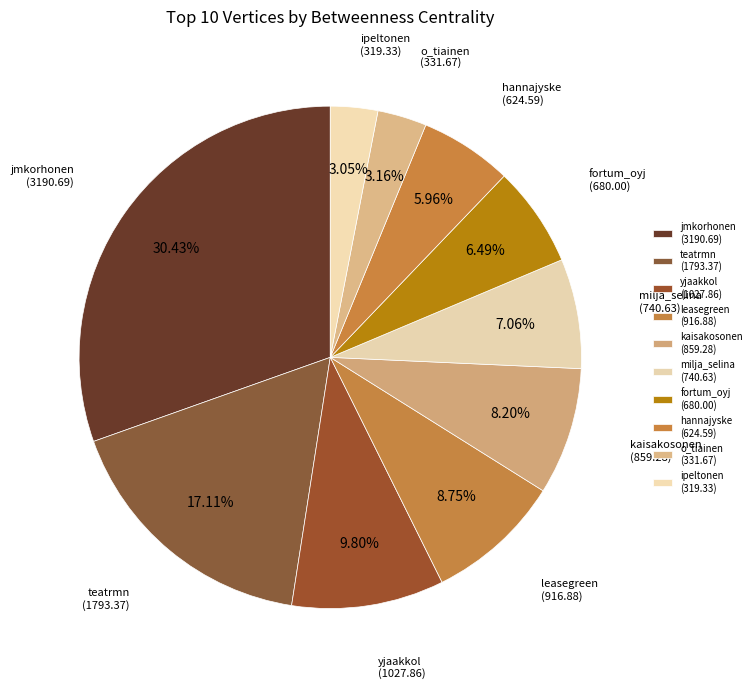

What is the change in value from kaisakosonen to o_tiainen?

-527.6